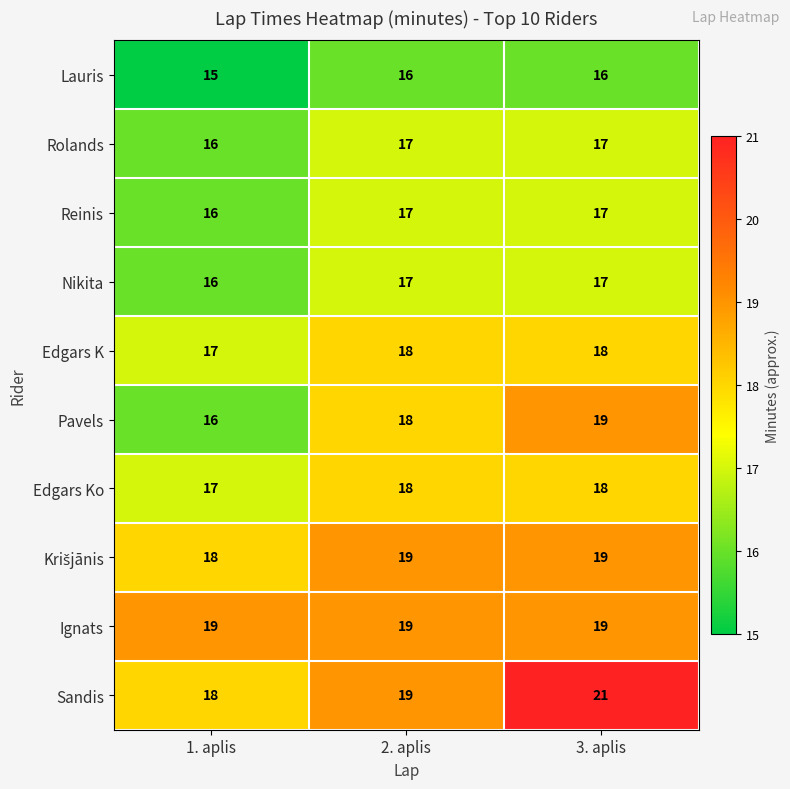

True or false: Nikita has a value of 17 at 3. aplis.

True